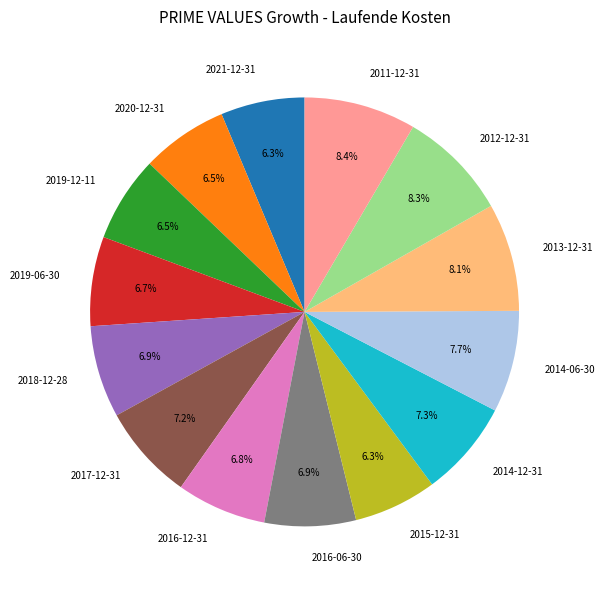

What is the ratio of the value at 2016-12-31 to the value at 2019-06-30?

1.0